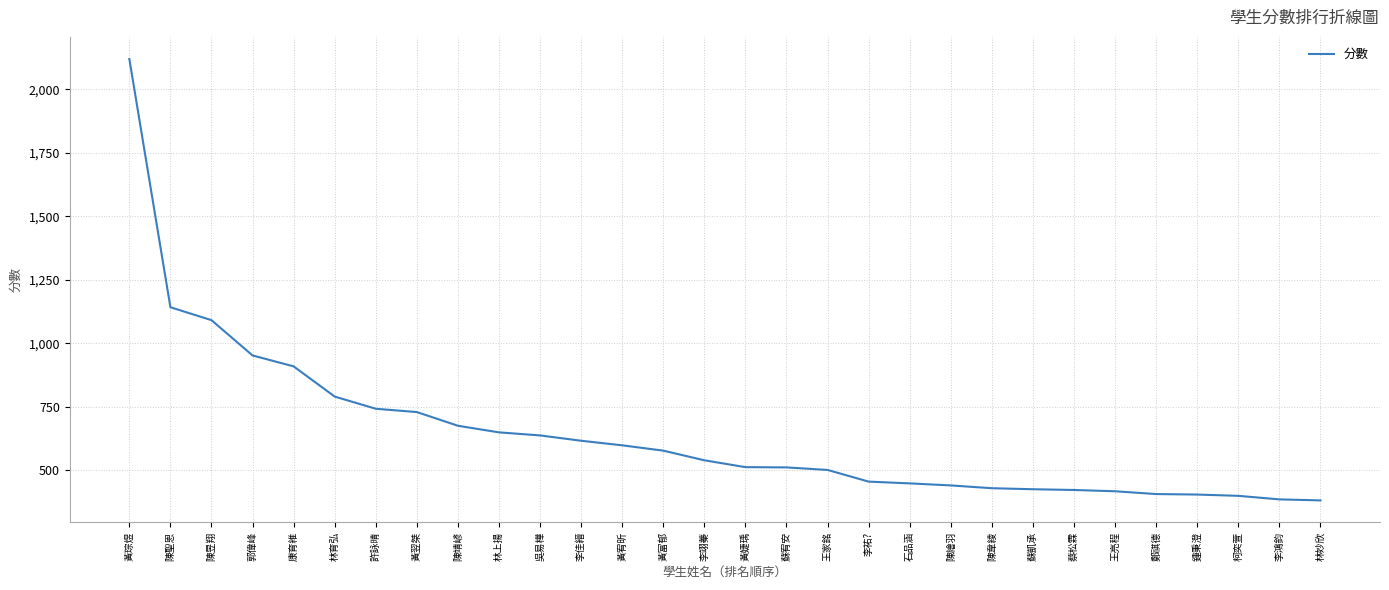

What is the ratio of the value at 吳易樺 to the value at 李鴻鈞?

1.7